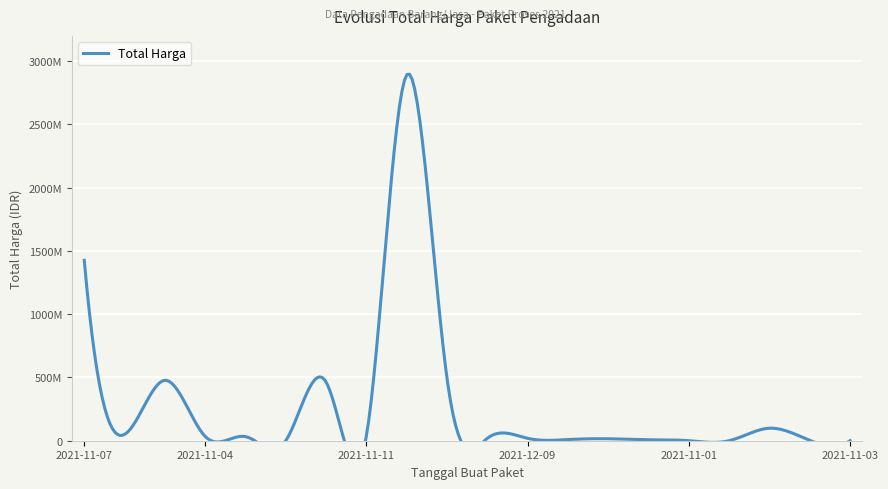

Reading left to right, transcribe all the data shown in this chart.

1425867900	49730040	477600000	34000000	32441200	577875	464002100	39440000	2892122000	493000000	19175000	18900000	9180000	15513960	7401240	333600	78000	98772570	2772000	265000